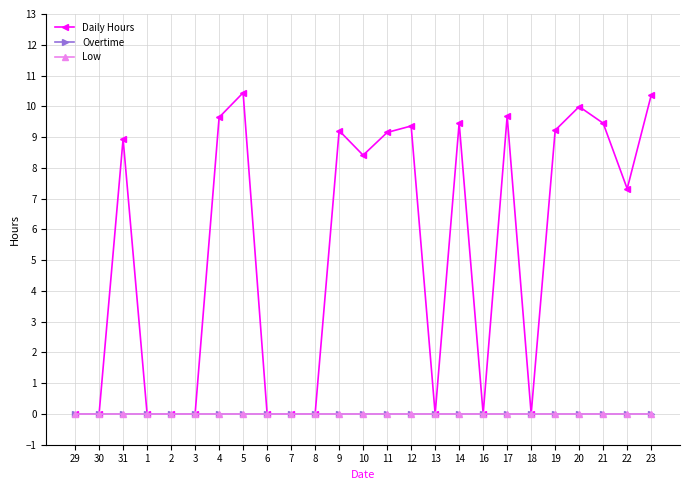

Between 2 and 23, which series saw the biggest shift?

Daily Hours